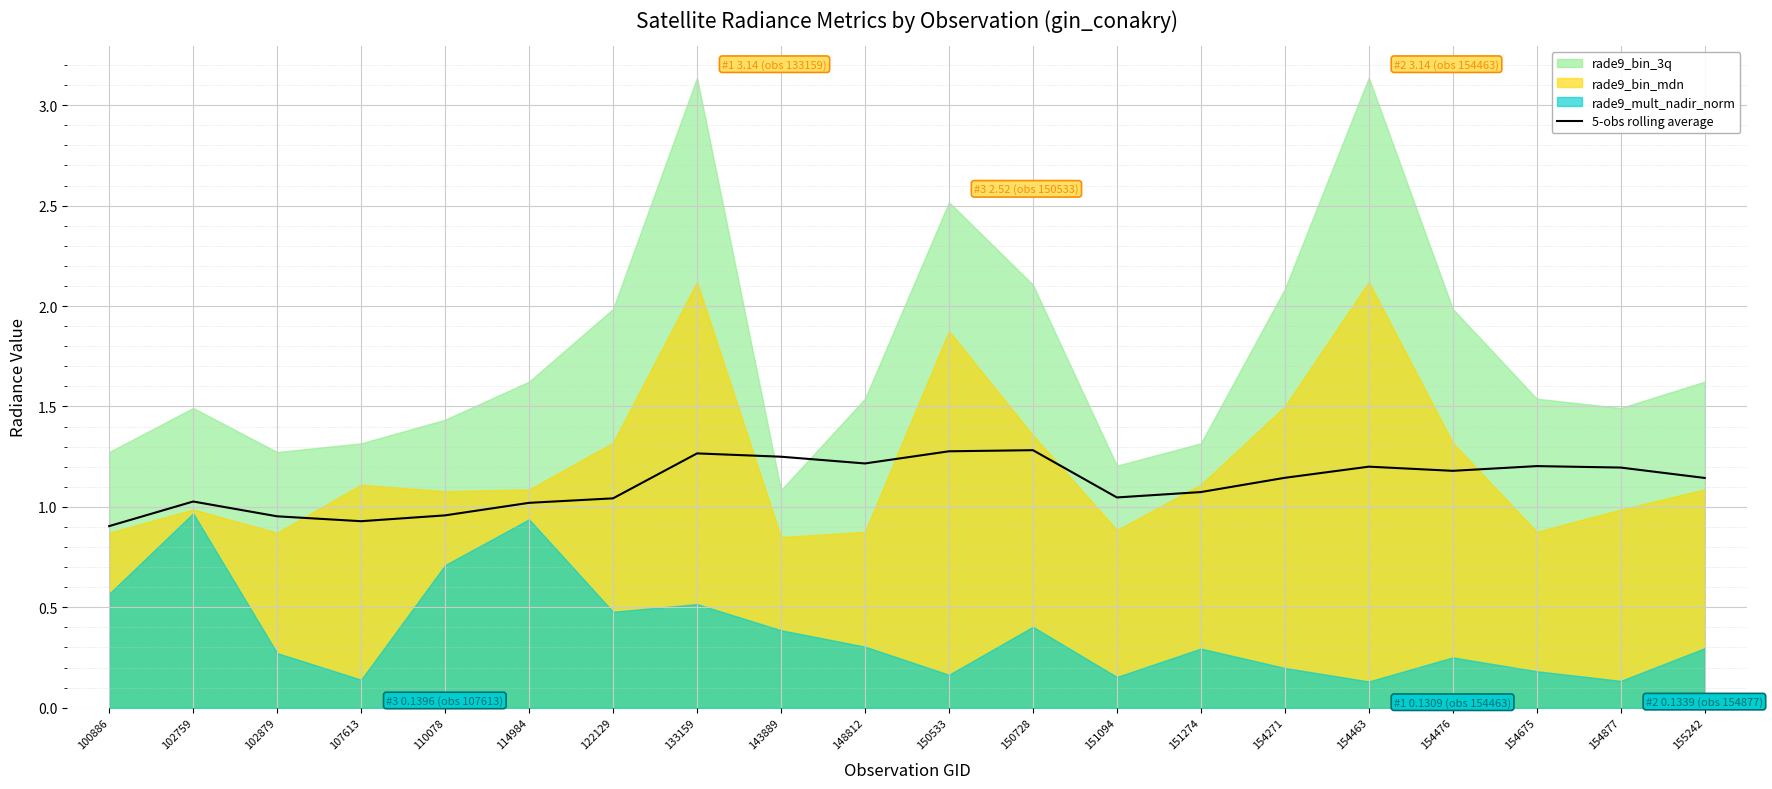

What is the approximate value at 102759?

1.0